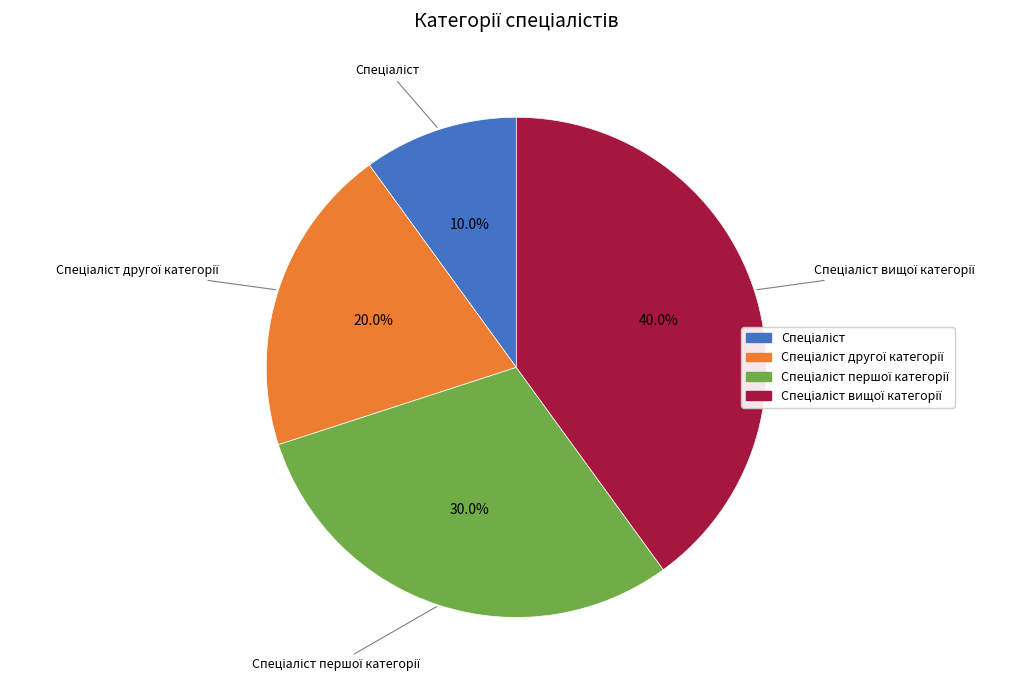

Count the number of slices in the pie.

4